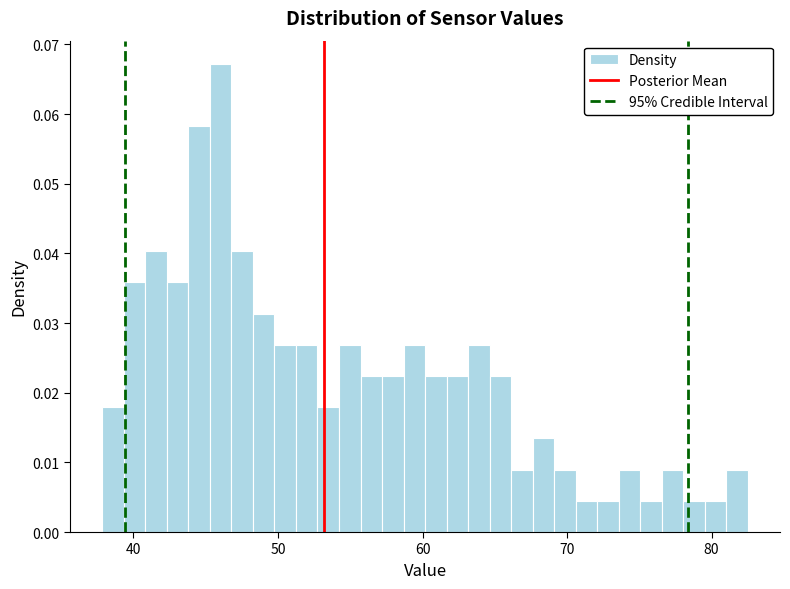

Around what value on the x-axis is the tallest bar? Give the approximate position of its centre, as read against the axis.

46